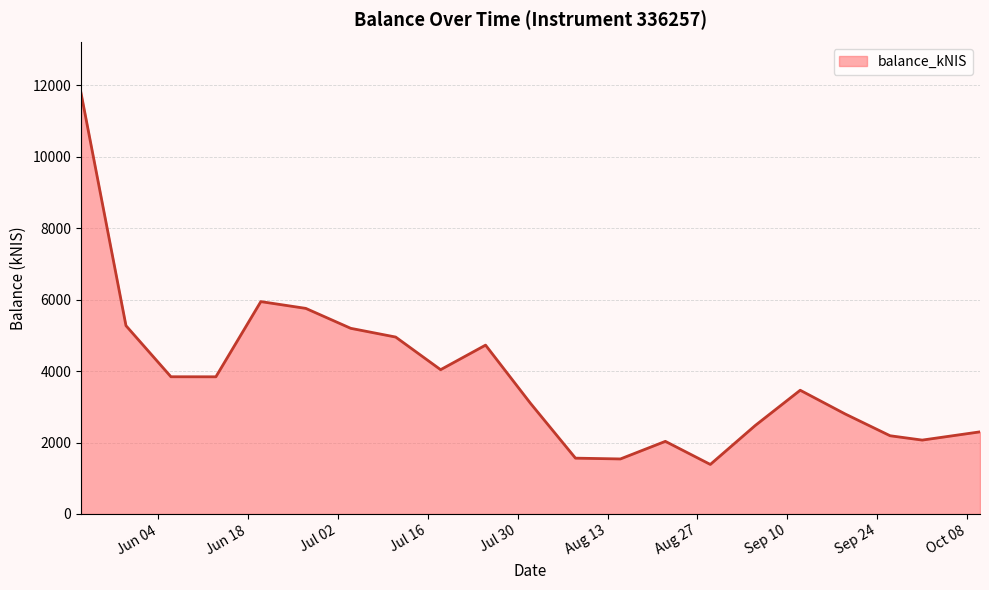

What is the greatest value displayed?

11786.0